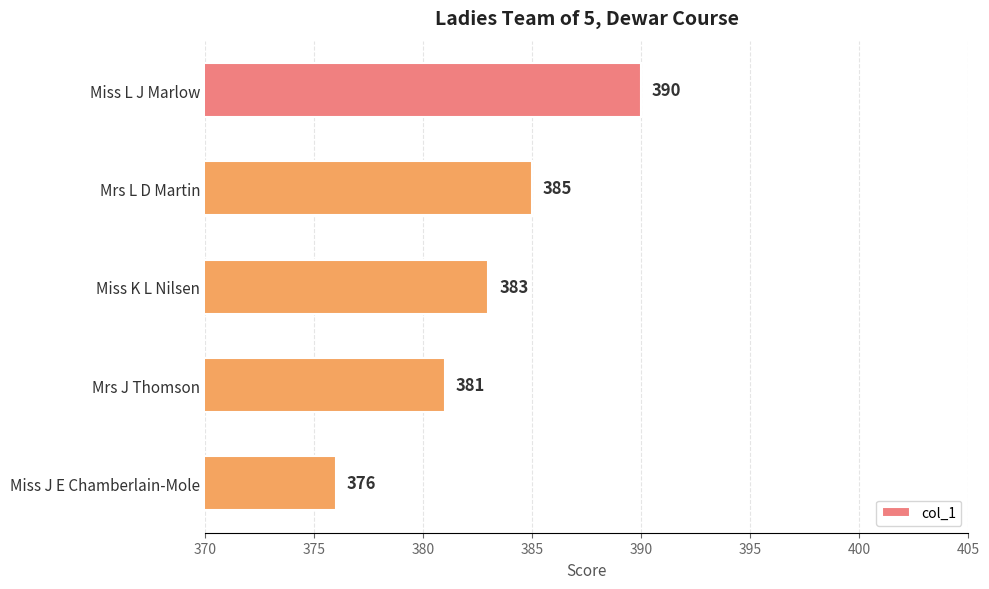

At which label is the value closest to 383?

Miss K L Nilsen